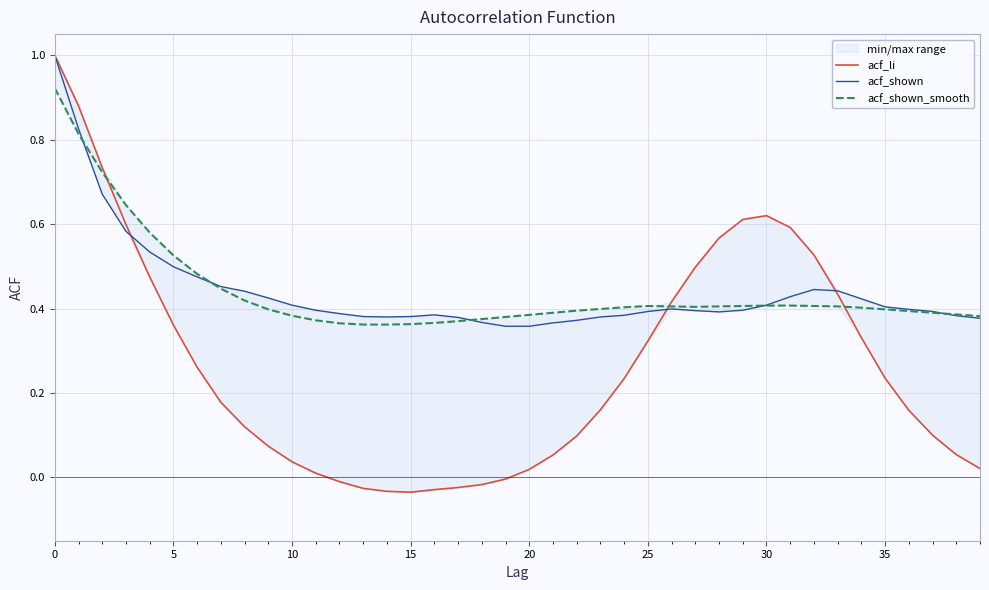

What is the maximum value for acf_li?

1.0